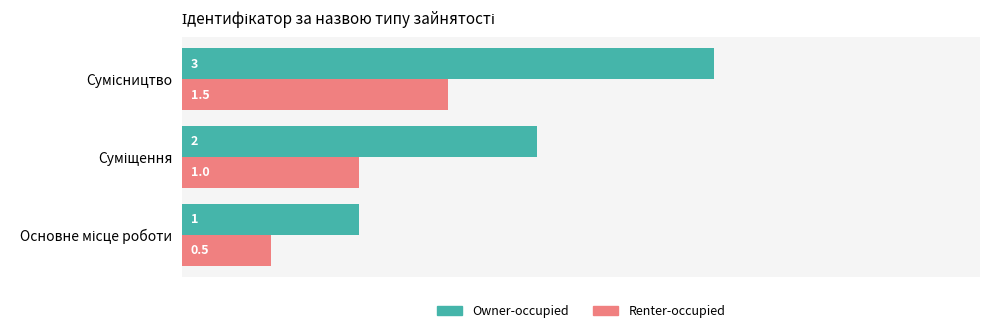

What are all the series names shown in the legend?

Owner-occupied, Renter-occupied